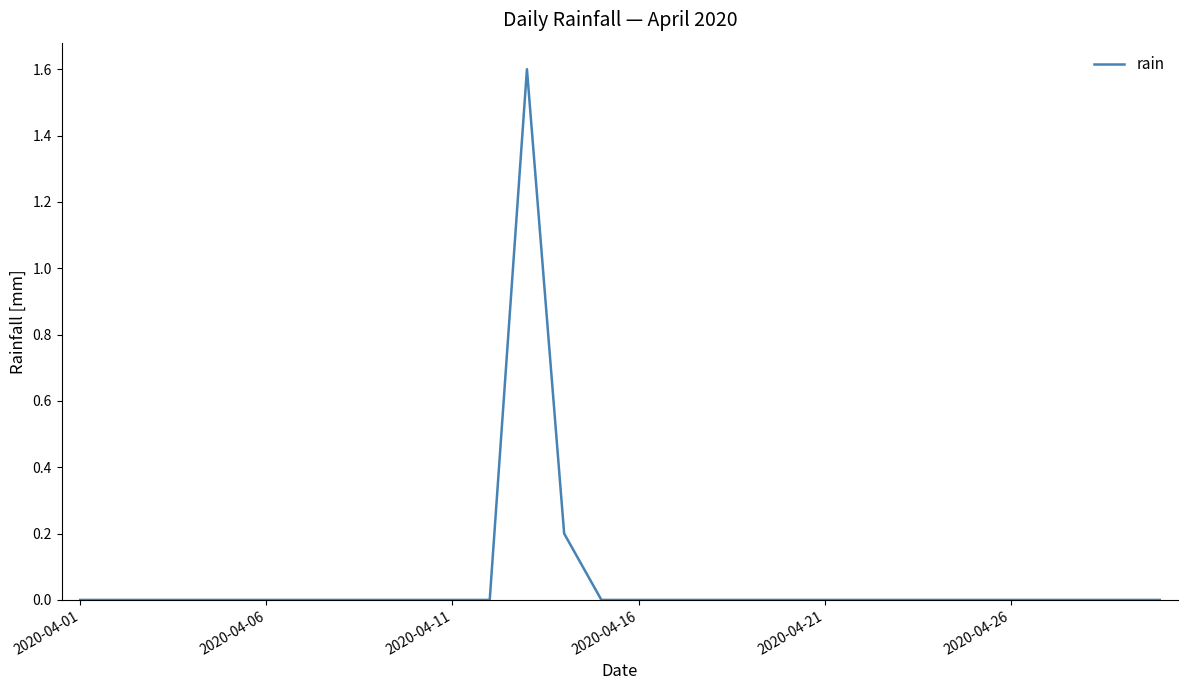

What is the sum of all values?

1.8